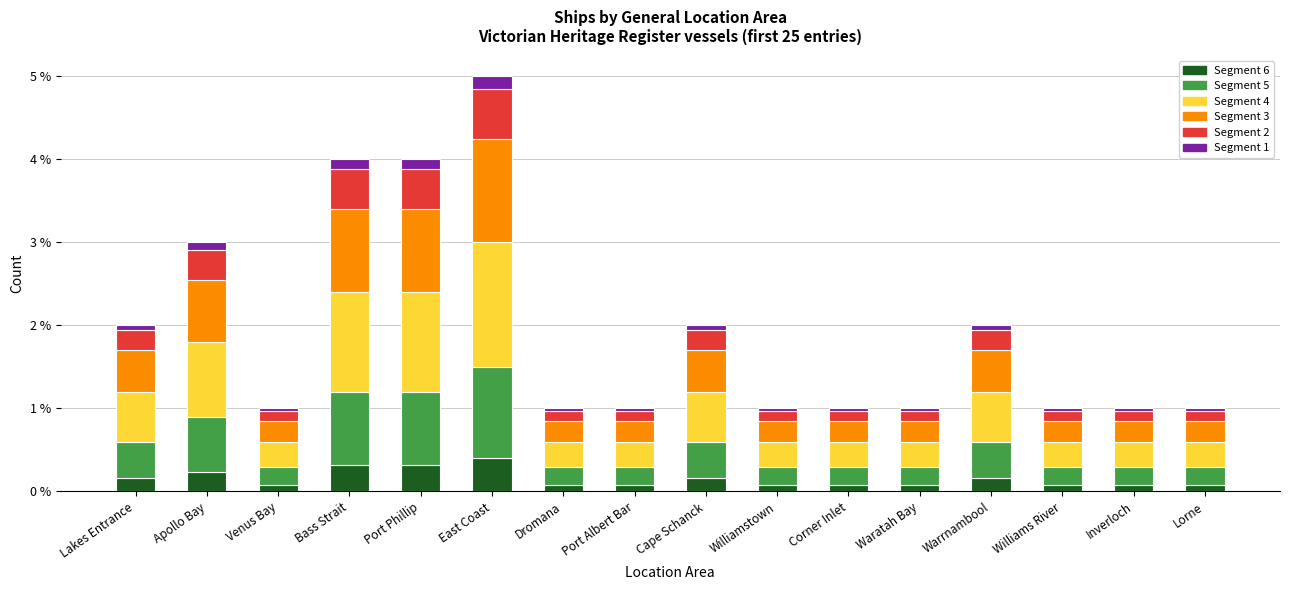

At which category is the sum across all series the highest?

East Coast